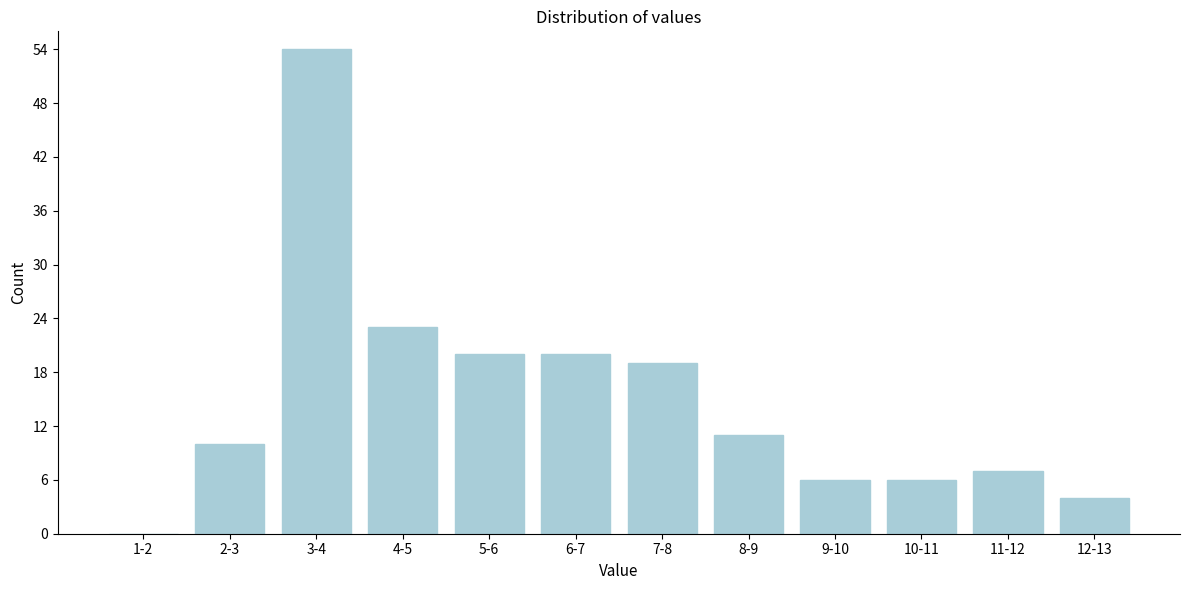

Reading right to left, extract all data points from this chart.

12-13=4	11-12=7	10-11=6	9-10=6	8-9=11	7-8=19	6-7=20	5-6=20	4-5=23	3-4=54	2-3=10	1-2=0